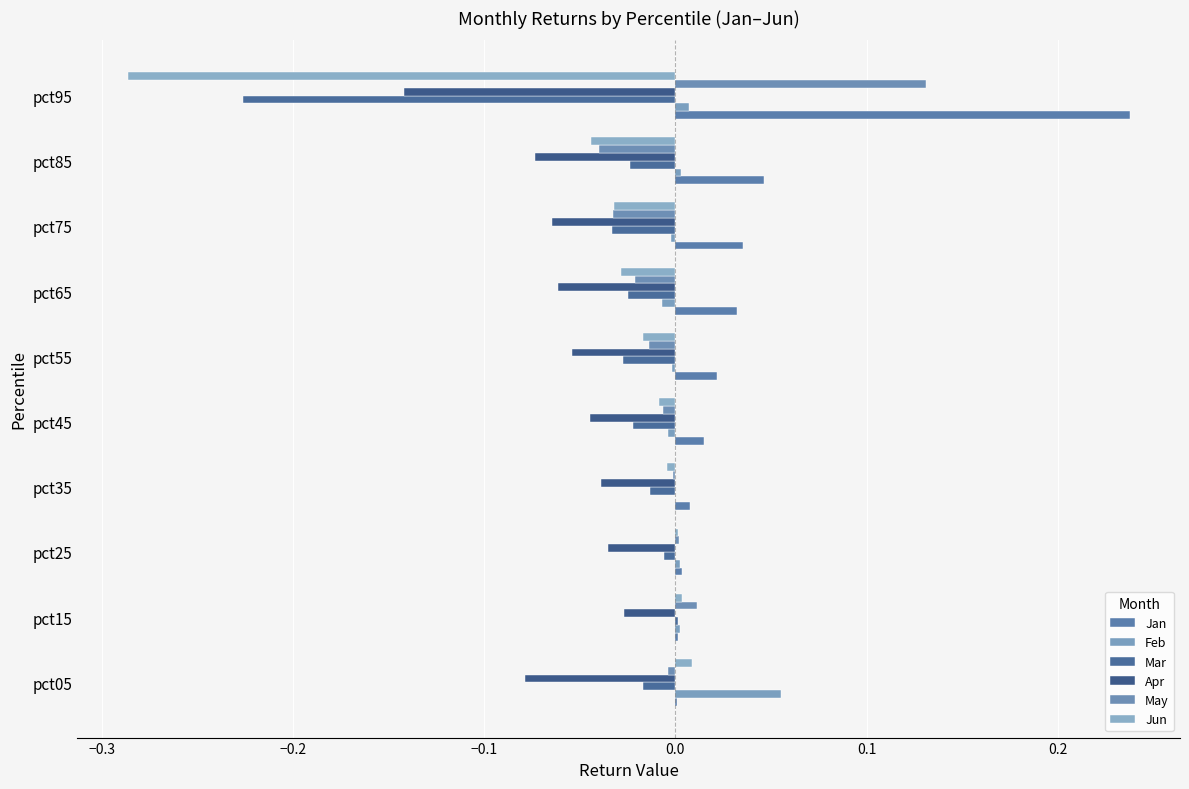

Count the number of categories in the chart.

10